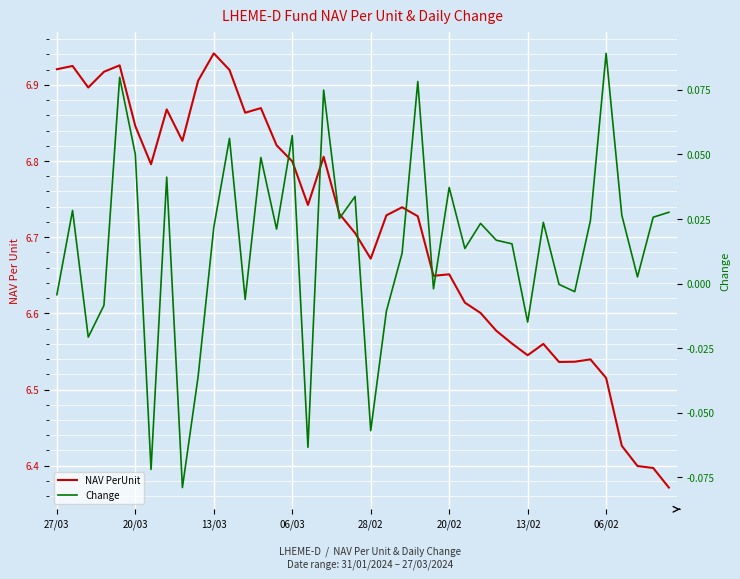

Reading left to right, list all the values displayed in this chart.

NAV PerUnit: 6.9	6.9	6.9	6.9	6.9	6.8	6.8	6.9	6.8	6.9	6.9	6.9	6.9	6.9	6.8	6.8	6.7	6.8	6.7	6.7	6.7	6.7	6.7	6.7	6.6	6.7	6.6	6.6	6.6	6.6	6.5	6.6	6.5	6.5	6.5	6.5	6.4	6.4	6.4	6.4
Change: -0.0	0.0	-0.0	-0.0	0.1	0.1	-0.1	0.0	-0.1	-0.0	0.0	0.1	-0.0	0.0	0.0	0.1	-0.1	0.1	0.0	0.0	-0.1	-0.0	0.0	0.1	-0.0	0.0	0.0	0.0	0.0	0.0	-0.0	0.0	-0.0	-0.0	0.0	0.1	0.0	0.0	0.0	0.0